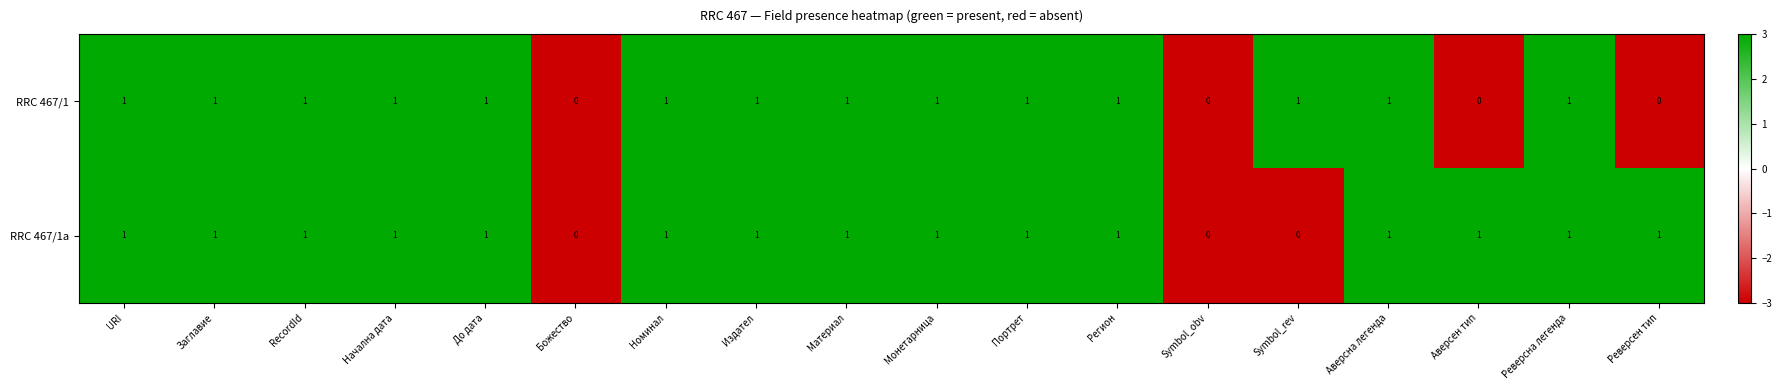

Count the RRC 467/1 values in the range 1 to 2.

14